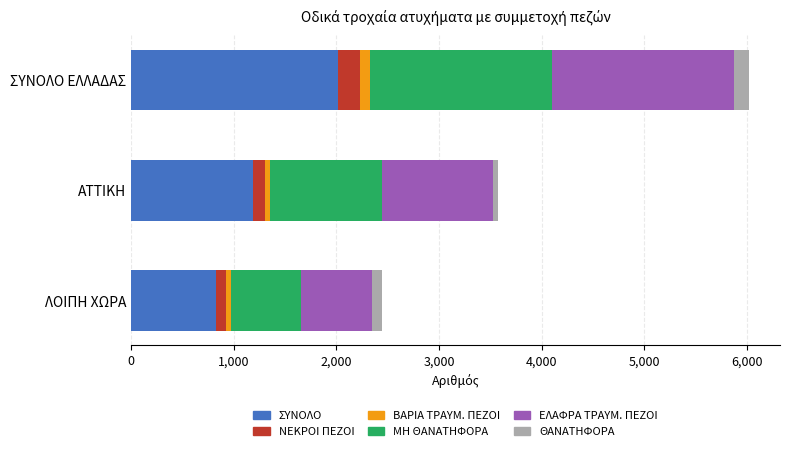

What is the maximum value for ΣΥΝΟΛΟ?

2014